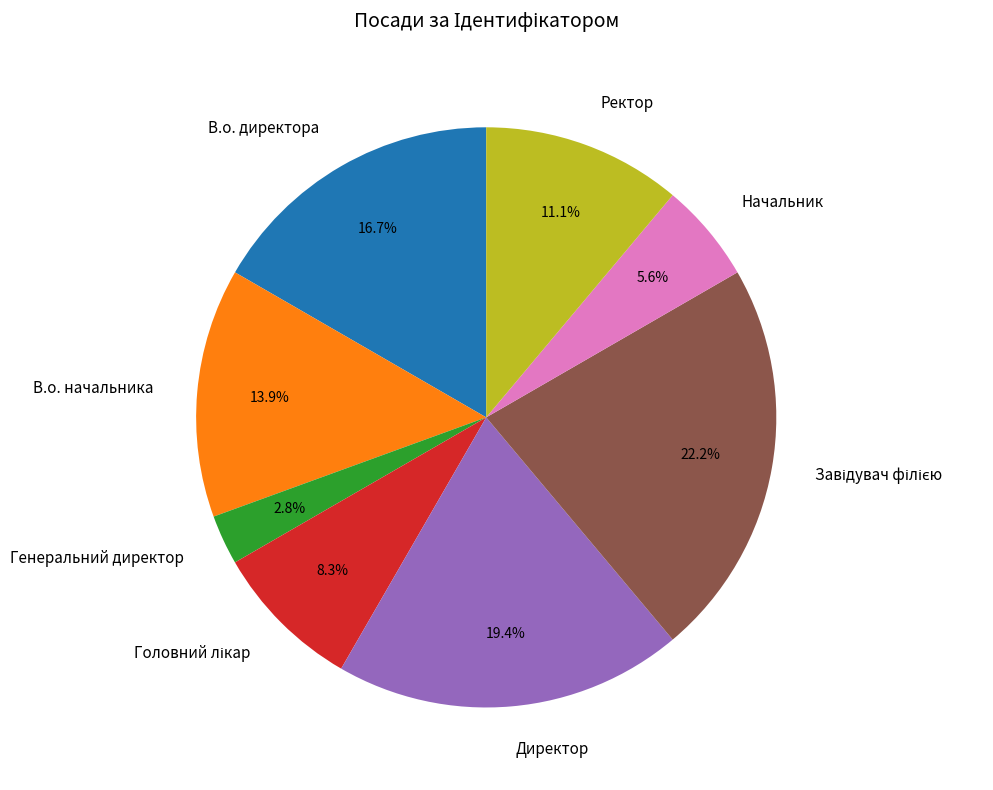

What is the ratio of the value at Ректор to the value at Директор?

0.6